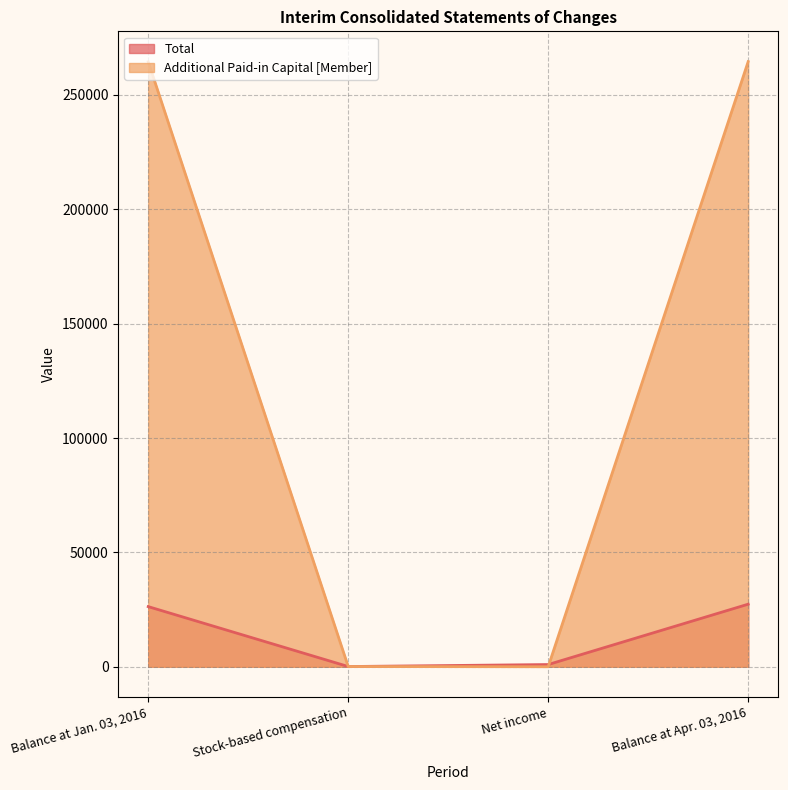

Which series has the largest total across all categories?

Additional Paid-in Capital [Member]